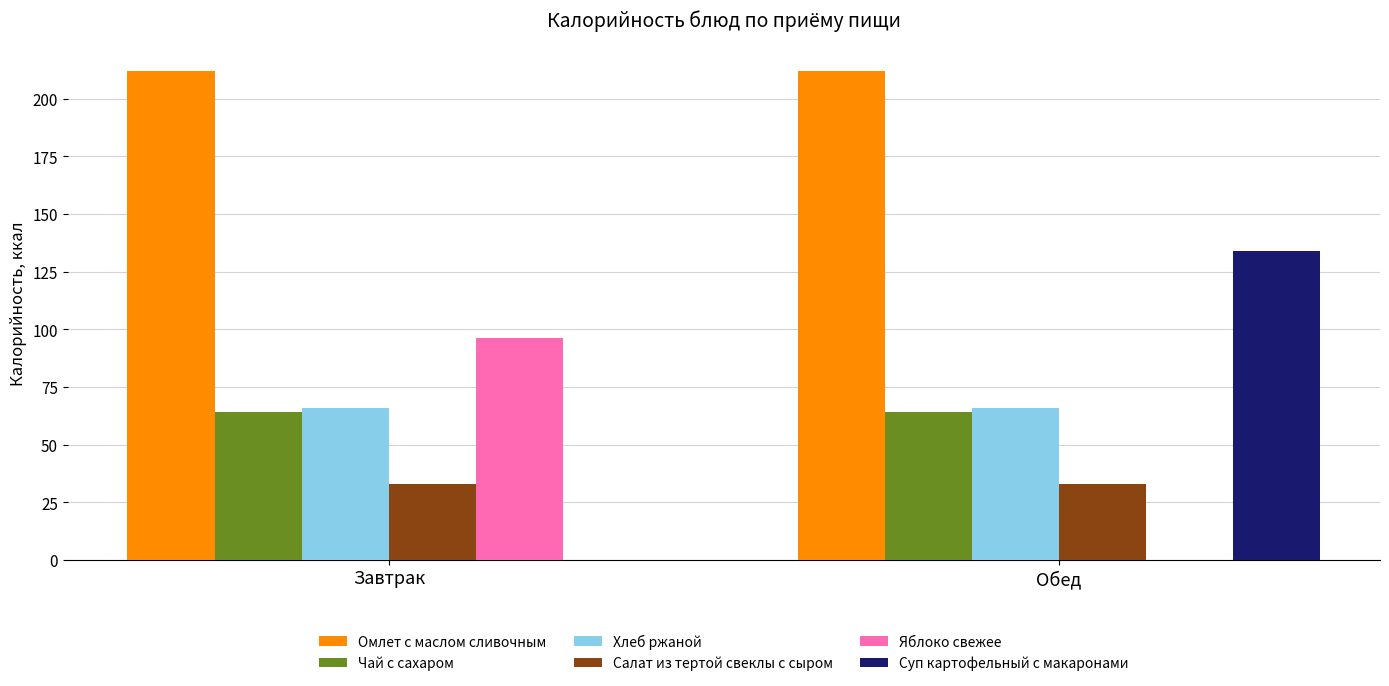

Are the bars grouped side by side (vs. stacked)?

Yes